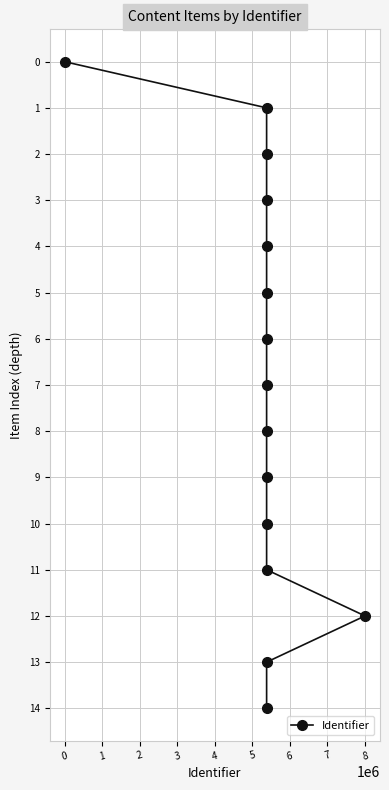

How many lines are shown in the chart?

1